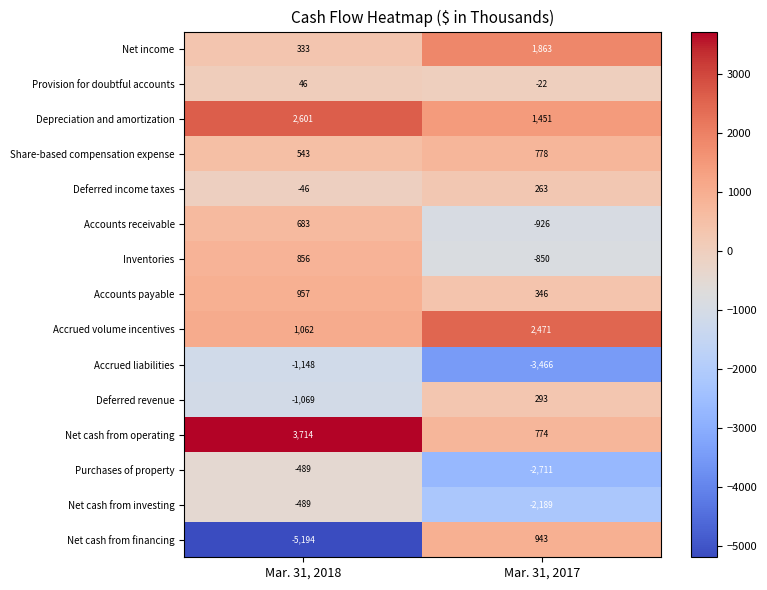

Reading left to right, what are all the values shown in this chart?

Net income: Mar. 31, 2018=333	Mar. 31, 2017=1863
Provision for doubtful accounts: Mar. 31, 2018=46	Mar. 31, 2017=-22
Depreciation and amortization: Mar. 31, 2018=2601	Mar. 31, 2017=1451
Share-based compensation expense: Mar. 31, 2018=543	Mar. 31, 2017=778
Deferred income taxes: Mar. 31, 2018=-46	Mar. 31, 2017=263
Accounts receivable: Mar. 31, 2018=683	Mar. 31, 2017=-926
Inventories: Mar. 31, 2018=856	Mar. 31, 2017=-850
Accounts payable: Mar. 31, 2018=957	Mar. 31, 2017=346
Accrued volume incentives: Mar. 31, 2018=1062	Mar. 31, 2017=2471
Accrued liabilities: Mar. 31, 2018=-1148	Mar. 31, 2017=-3466
Deferred revenue: Mar. 31, 2018=-1069	Mar. 31, 2017=293
Net cash from operating: Mar. 31, 2018=3714	Mar. 31, 2017=774
Purchases of property: Mar. 31, 2018=-489	Mar. 31, 2017=-2711
Net cash from investing: Mar. 31, 2018=-489	Mar. 31, 2017=-2189
Net cash from financing: Mar. 31, 2018=-5194	Mar. 31, 2017=943